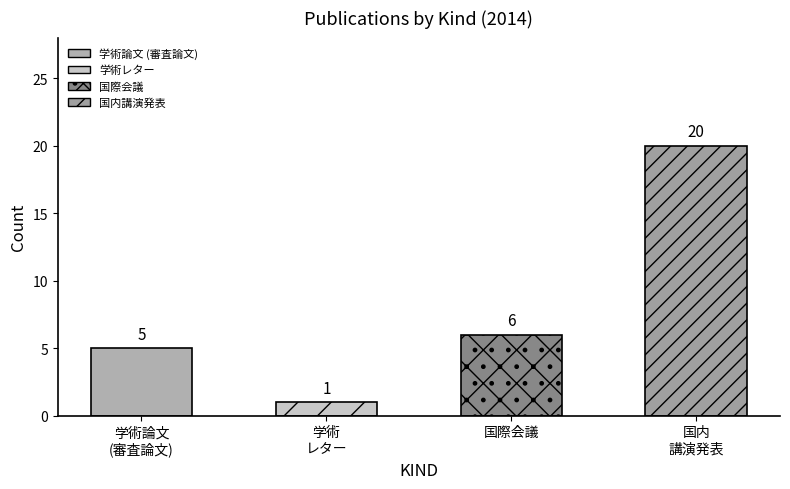

Which series has the widest spread of values?

国内講演発表